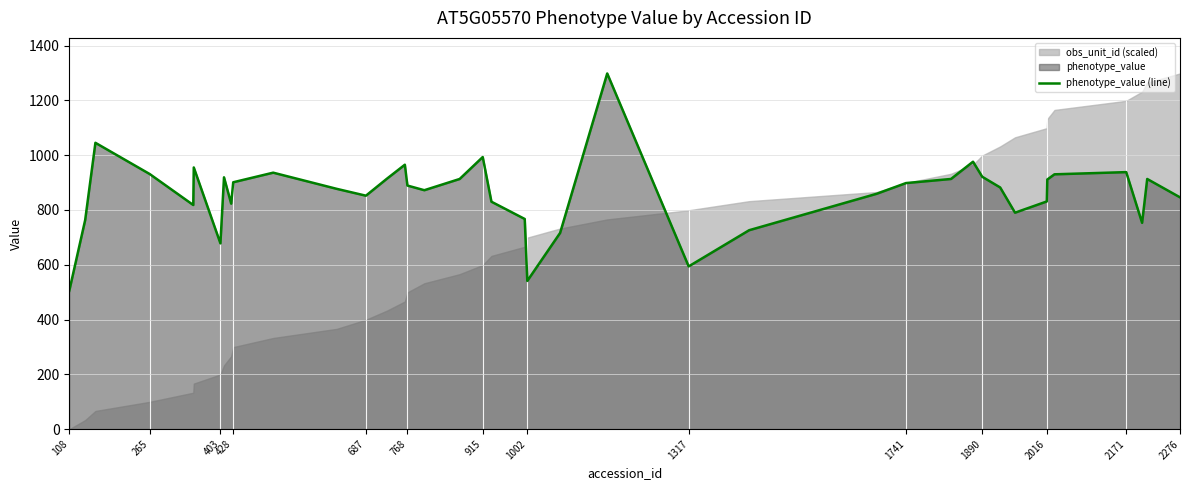

Is it true that phenotype_value (line) equals 1125 at 403?

False